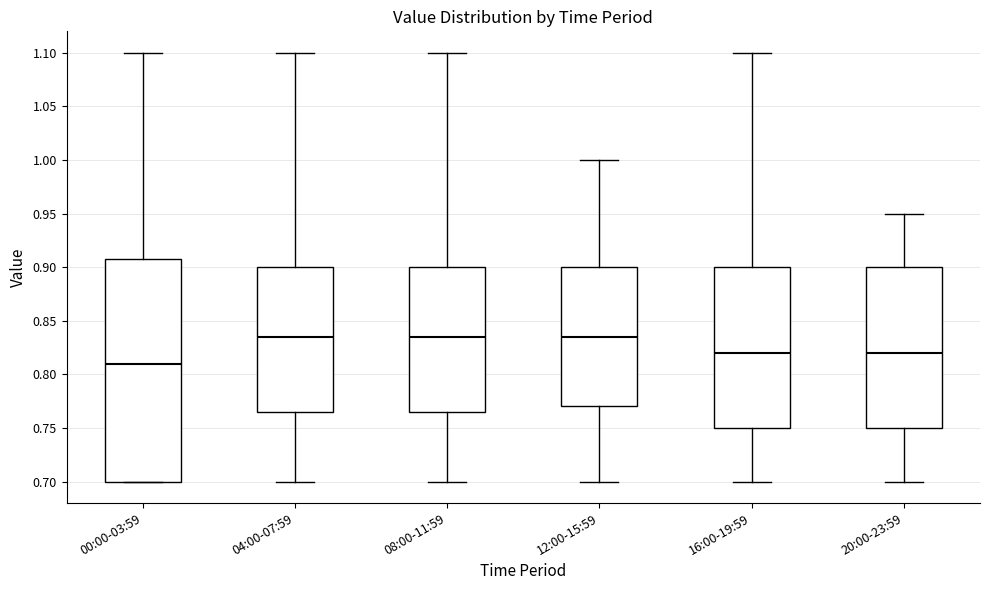

Reading left to right, transcribe this box plot: for each box, give where its median line is, the range the box spans, and where its two whiskers end, as read against the y-axis. The values are not printed on the chart, so give them approximately, as read against the axis.

00:00-03:59: median 0.810, box 0.700 to 0.910, whiskers 0.700 to 1.100
04:00-07:59: median 0.835, box 0.765 to 0.900, whiskers 0.700 to 1.100
08:00-11:59: median 0.835, box 0.765 to 0.900, whiskers 0.700 to 1.100
12:00-15:59: median 0.835, box 0.770 to 0.900, whiskers 0.700 to 1.000
16:00-19:59: median 0.820, box 0.750 to 0.900, whiskers 0.700 to 1.100
20:00-23:59: median 0.820, box 0.750 to 0.900, whiskers 0.700 to 0.950